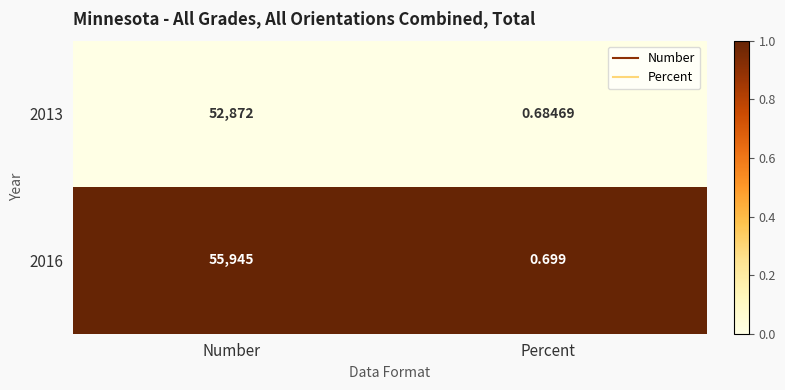

Count the number of data series in this chart.

2